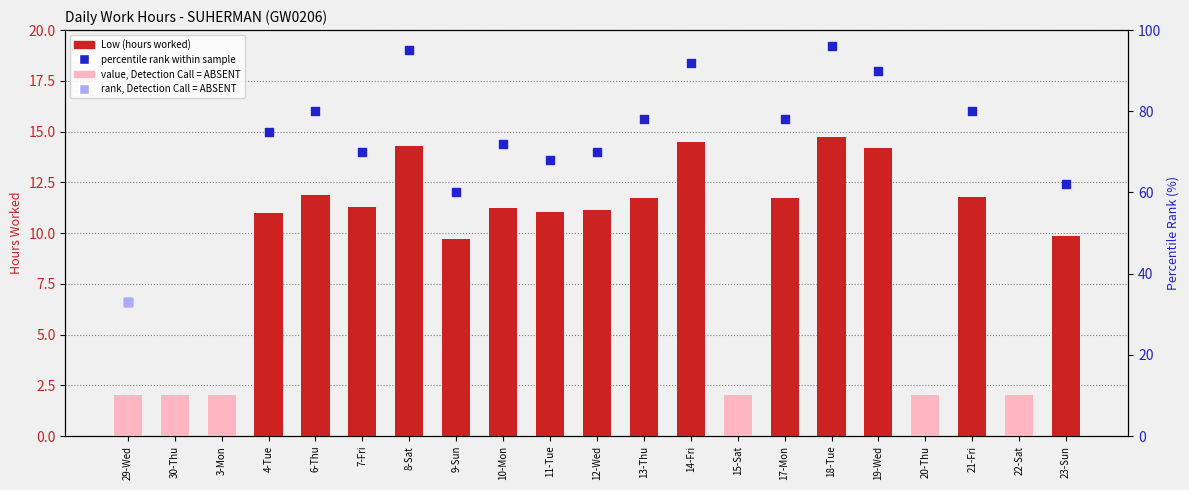

Between 8-Sat and 19-Wed, which is larger?

8-Sat